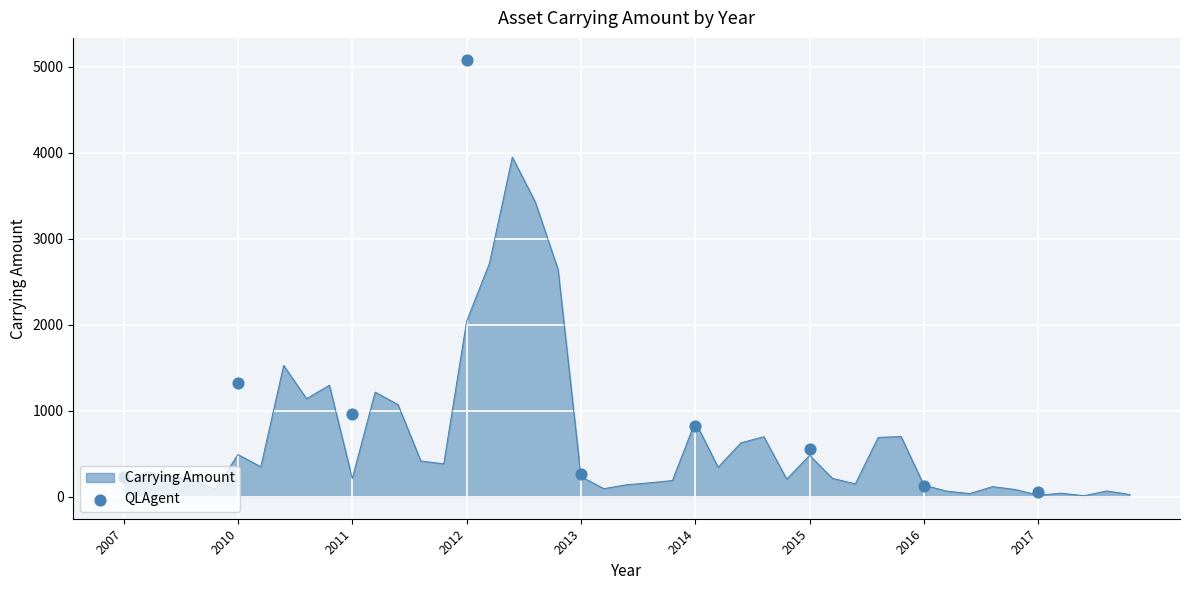

What is the ratio of the value at 2016 to the value at 2017?

2.2